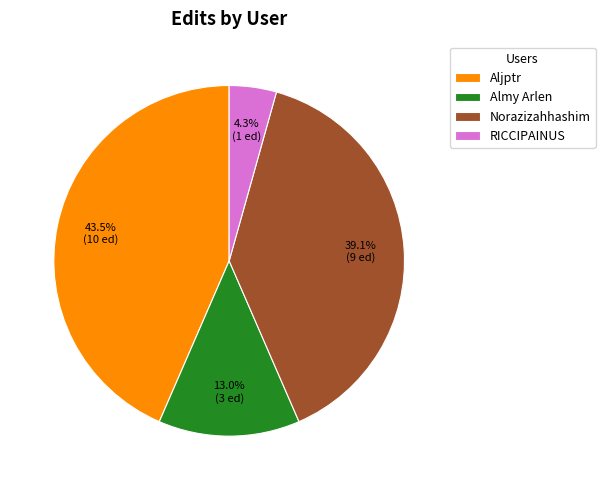

To the nearest percent, what is the combined percentage of Almy Arlen and Aljptr?

57%